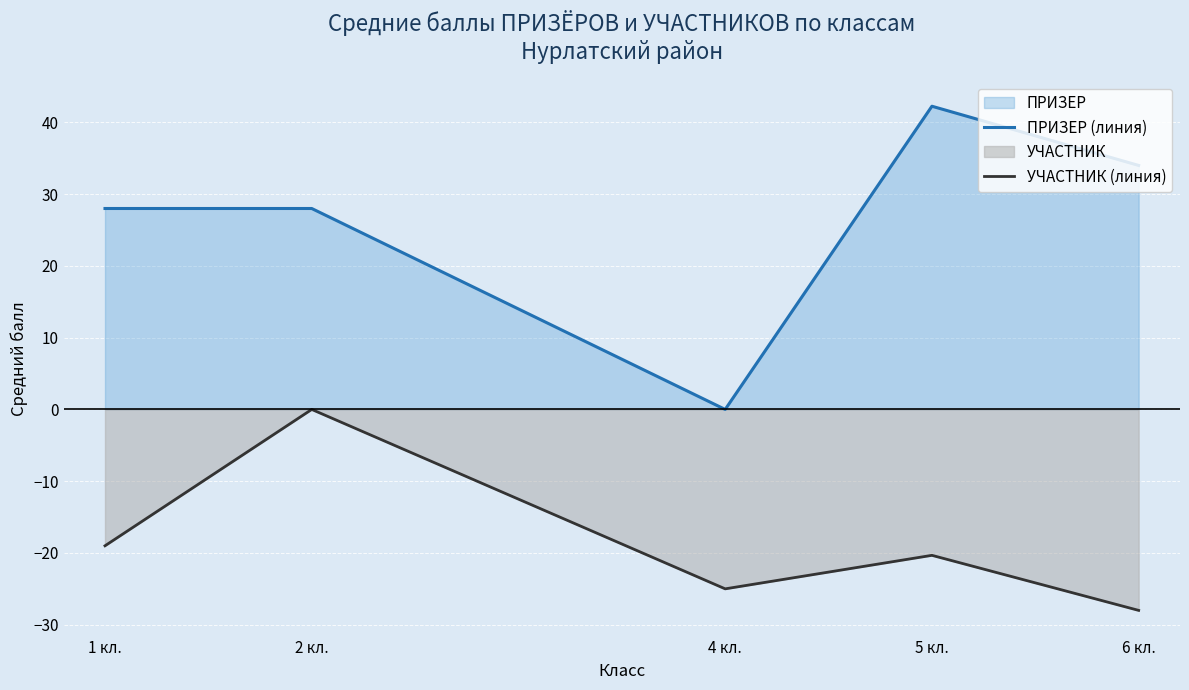

Between 1 кл. and 6 кл., which series saw the biggest shift?

УЧАСТНИК (линия)